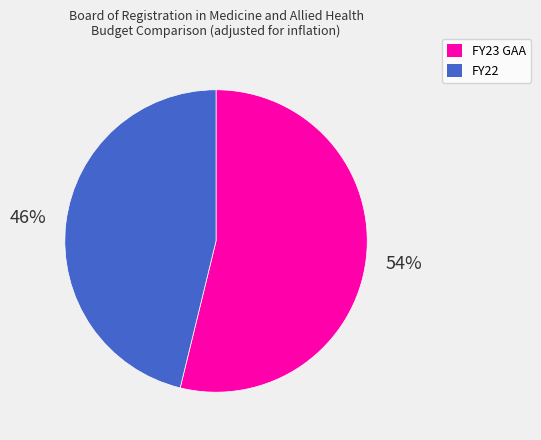

To the nearest percent, what is the difference between the FY23 GAA and FY22 slice percentages?

8%